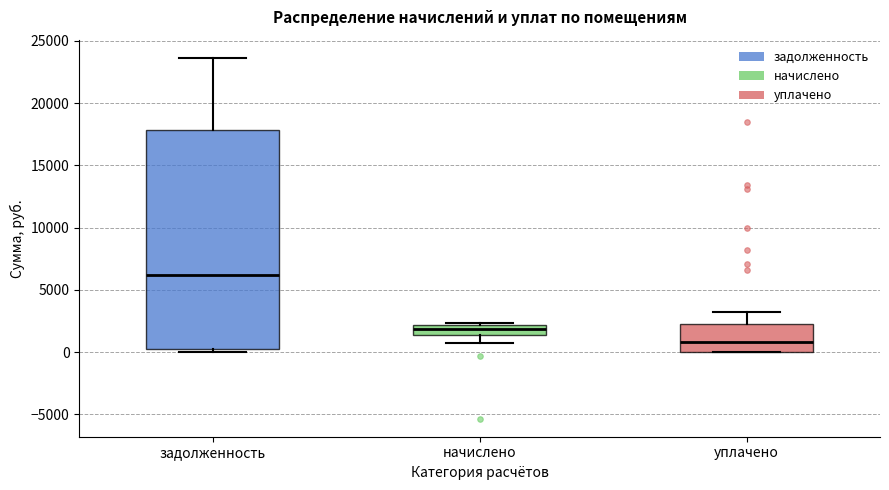

Reading left to right, read every box against the y-axis: the position of its median line, the range the box covers, and the ends of its whiskers. The values are not printed on the chart, so give them approximately, as read against the axis.

задолженность: median 6000, box 500 to 18000, whiskers 0 to 23500
начислено: median 2000 (inside the box), box 1500 to 2000, whiskers 500 to 2500
уплачено: median 1000, box 0 to 2000, whiskers 0 to 3000